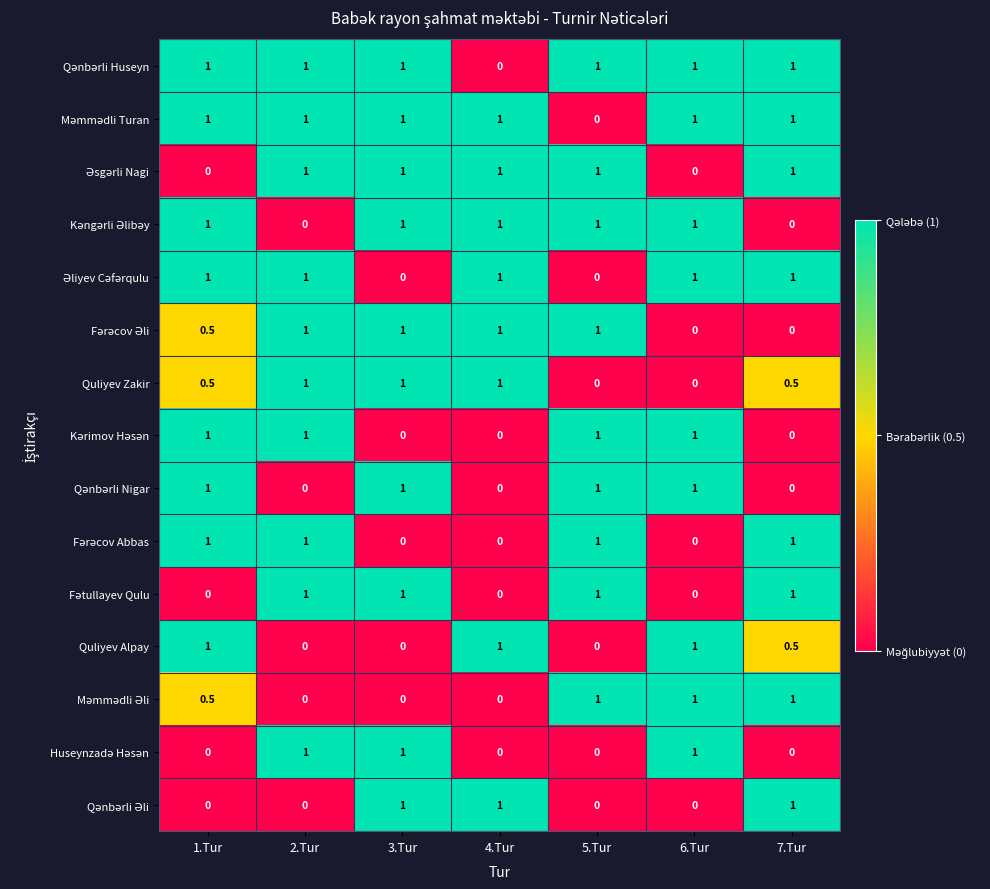

Is it true that Quliyev Alpay equals 0.4 at 4.Tur?

False